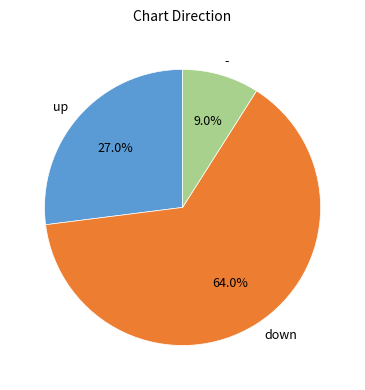

To the nearest percent, what is the average slice percentage?

33%